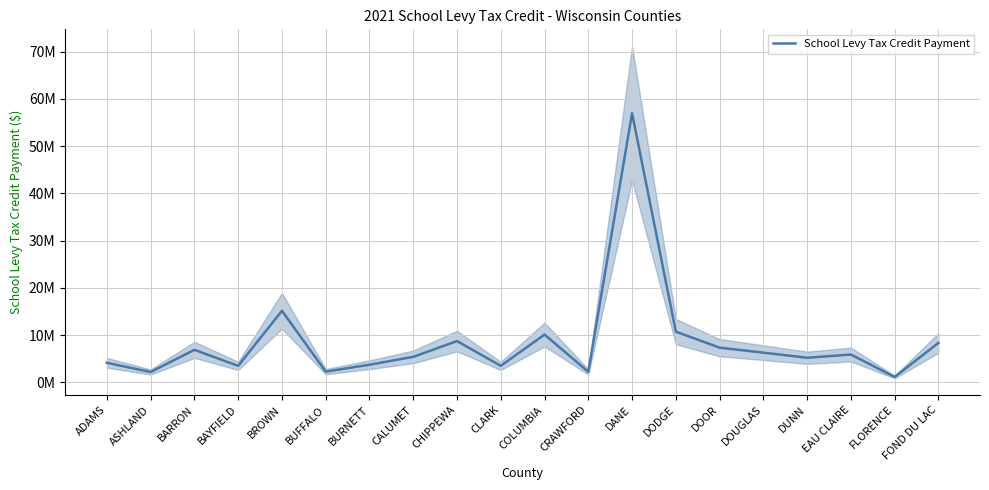

Approximately how many times larger is the value at CRAWFORD compared to ADAMS?

0.5